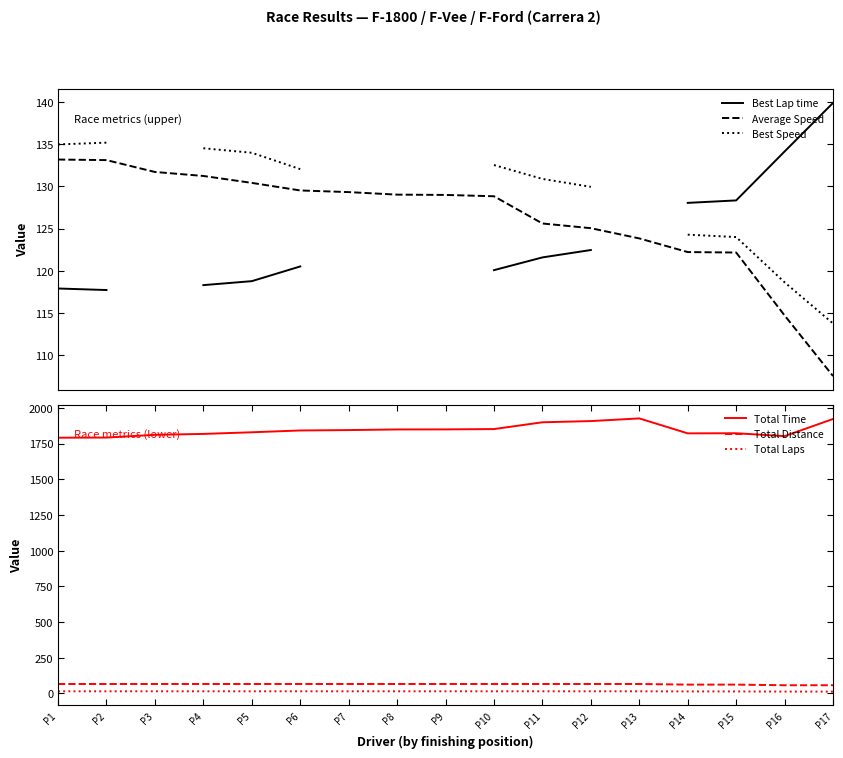

Does the chart display data point markers on the line(s)?

No